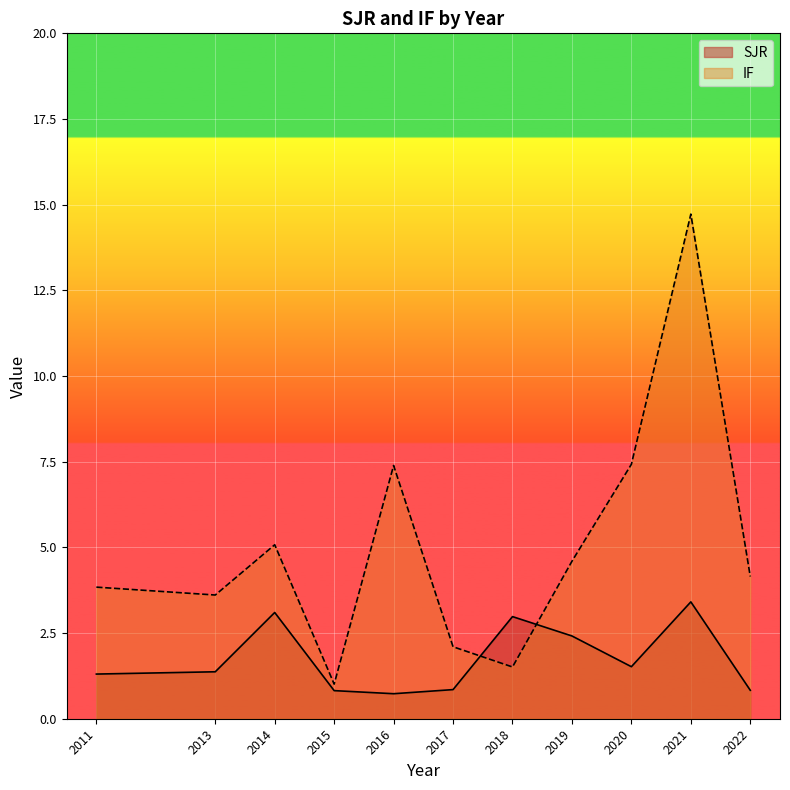

What are all the series names shown in the legend?

SJR, IF